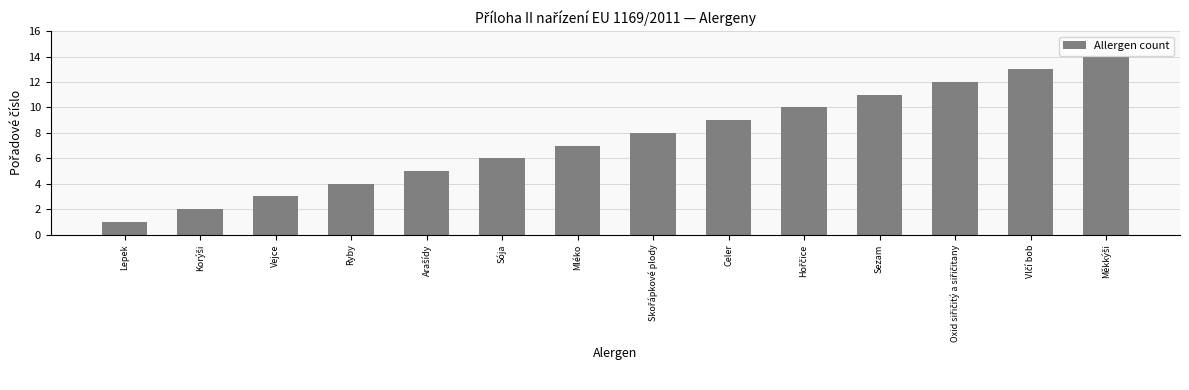

True or false: the data shows 4 at Sezam.

False